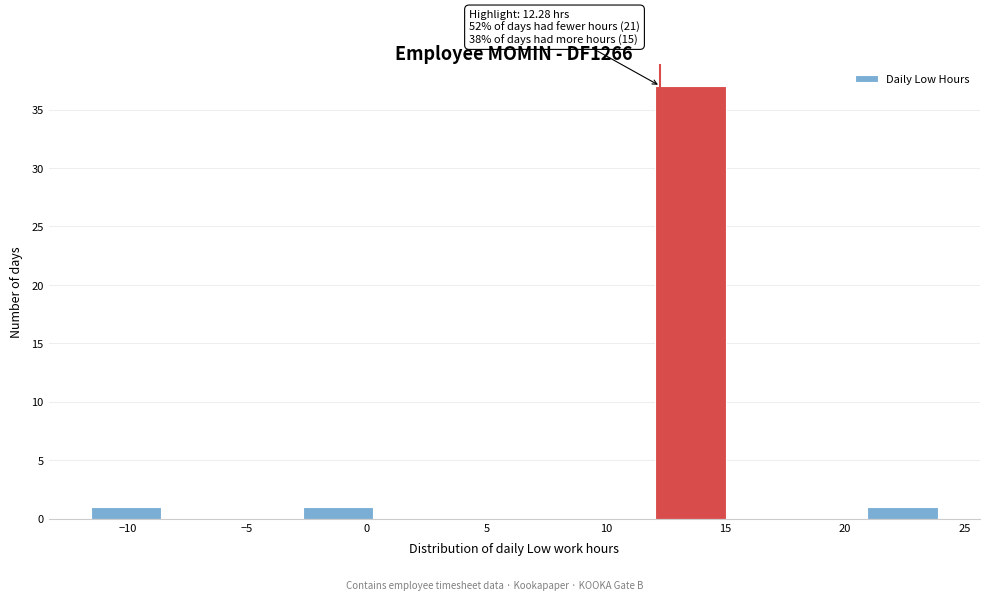

Which range on the x-axis has the tallest bar?

12.0 to 15.0